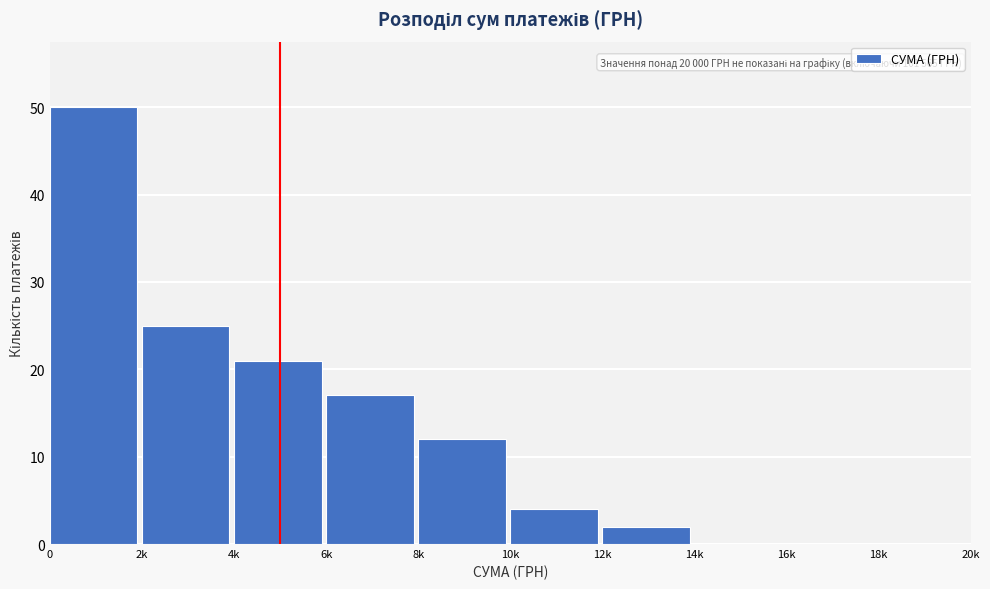

Reading left to right, list all the values displayed in this chart.

0=50	2k=25	4k=21	6k=17	8k=12	10k=4	12k=2	14k=0	16k=0	18k=0